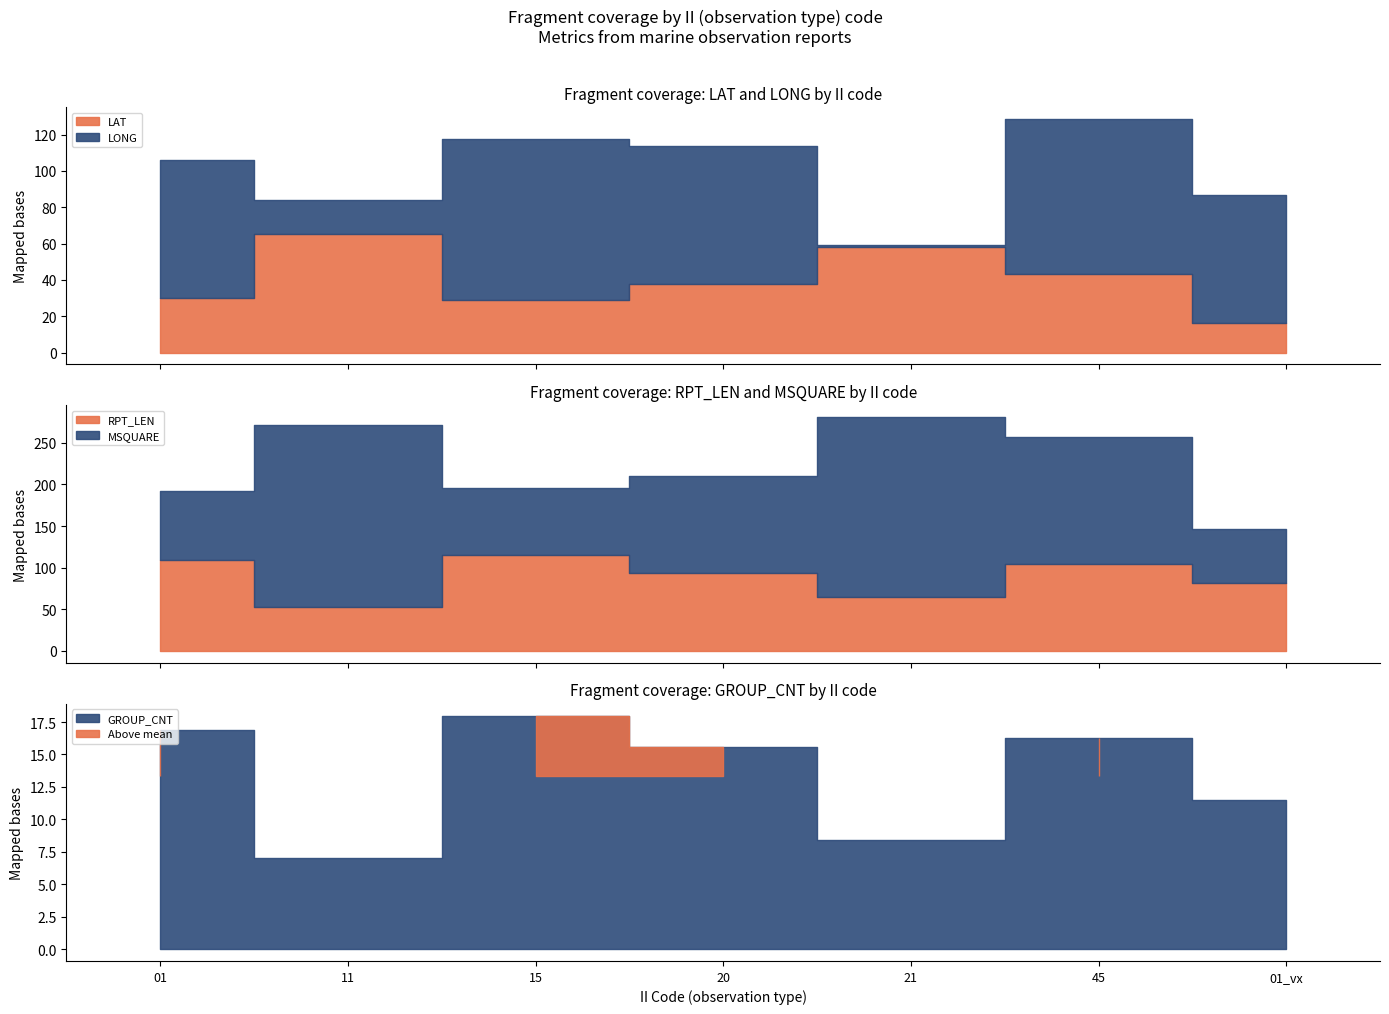

What is the label of the 2nd point from the right?

45